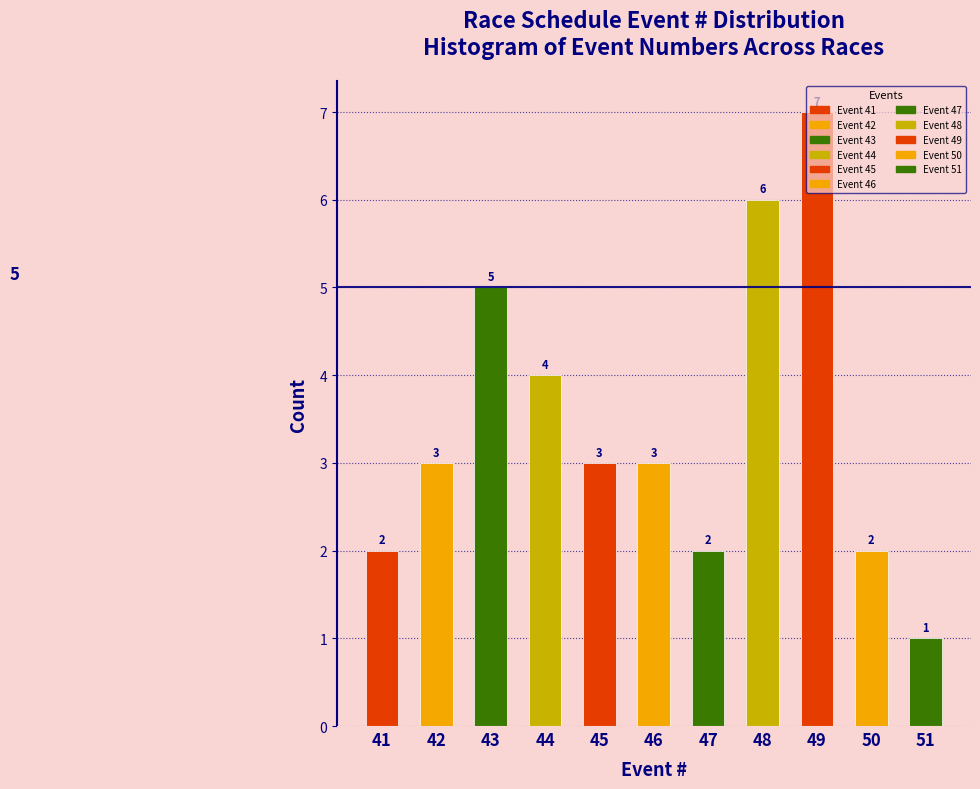

Is it true that the value at 44 is 6?

False